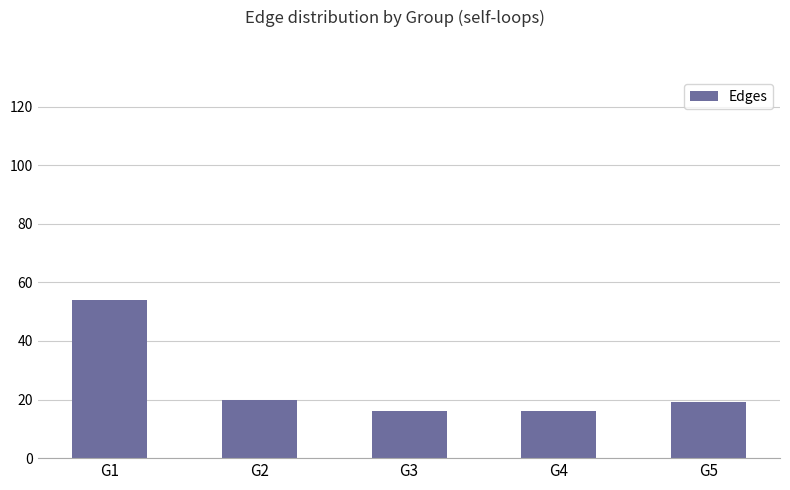

What is the sum of all values?

125